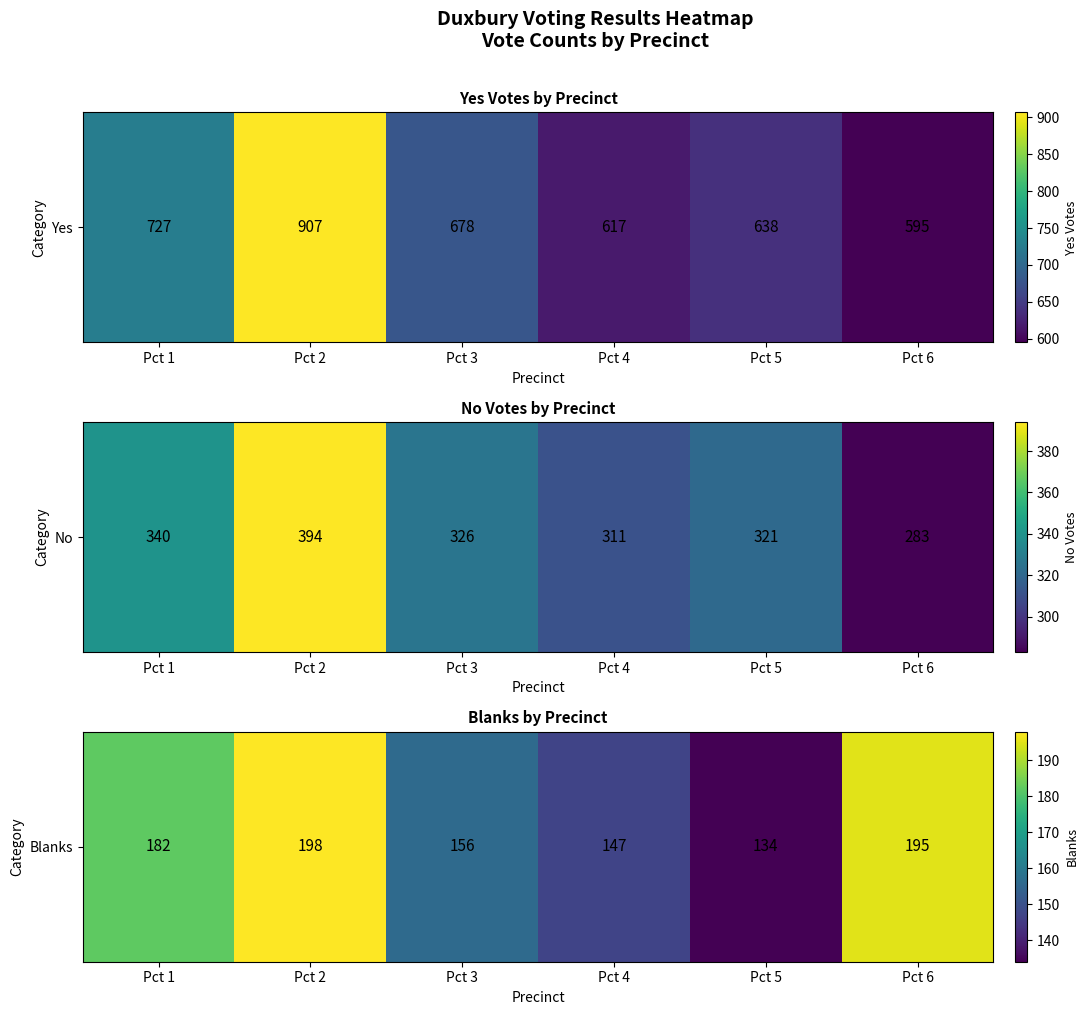

The chart shows a value of 299 at Pct 2. True or false?

False